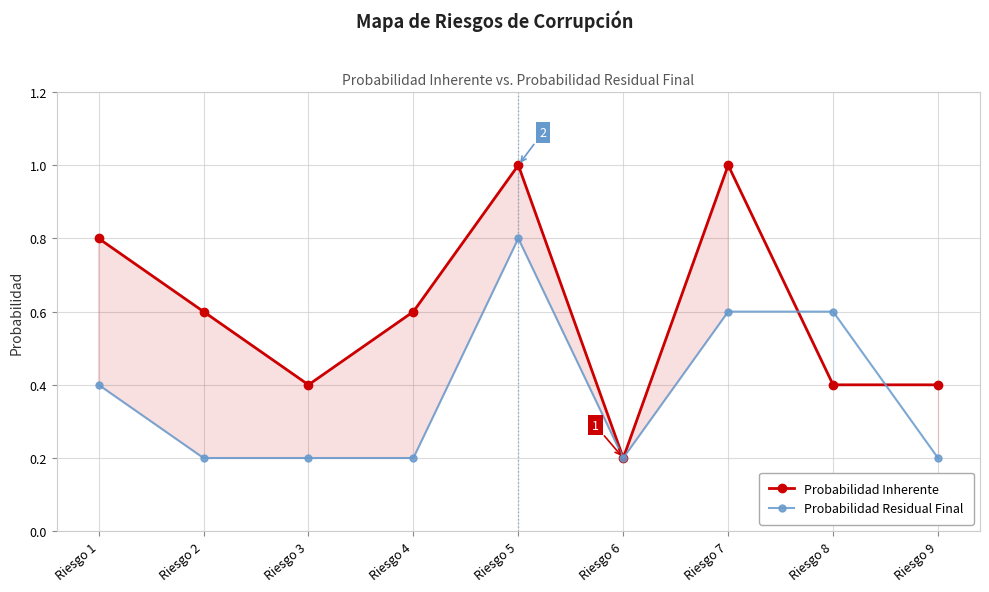

Between which two adjacent categories do Probabilidad Residual Final and Probabilidad Inherente first intersect?

Riesgo 7 and Riesgo 8